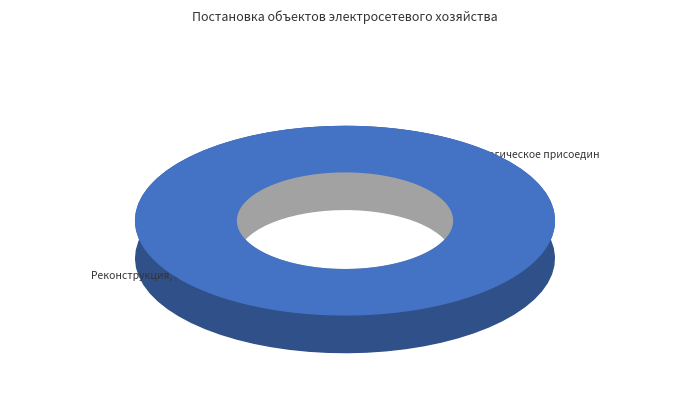

How many slices are in this pie chart?

5